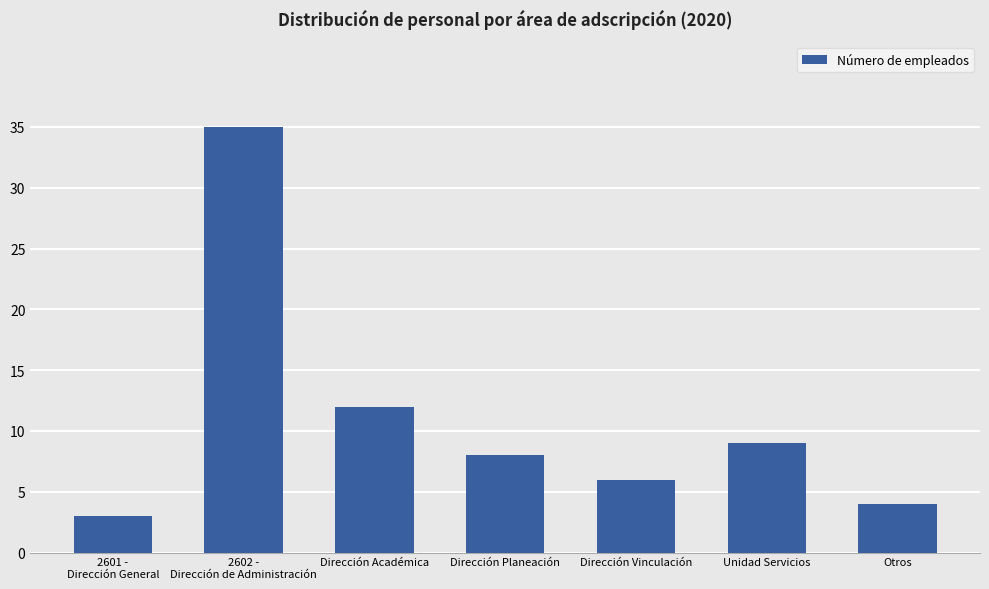

List the labels in order of value, largest first.

2602 -
Dirección de Administración, Dirección Académica, Unidad Servicios, Dirección Planeación, Dirección Vinculación, Otros, 2601 -
Dirección General